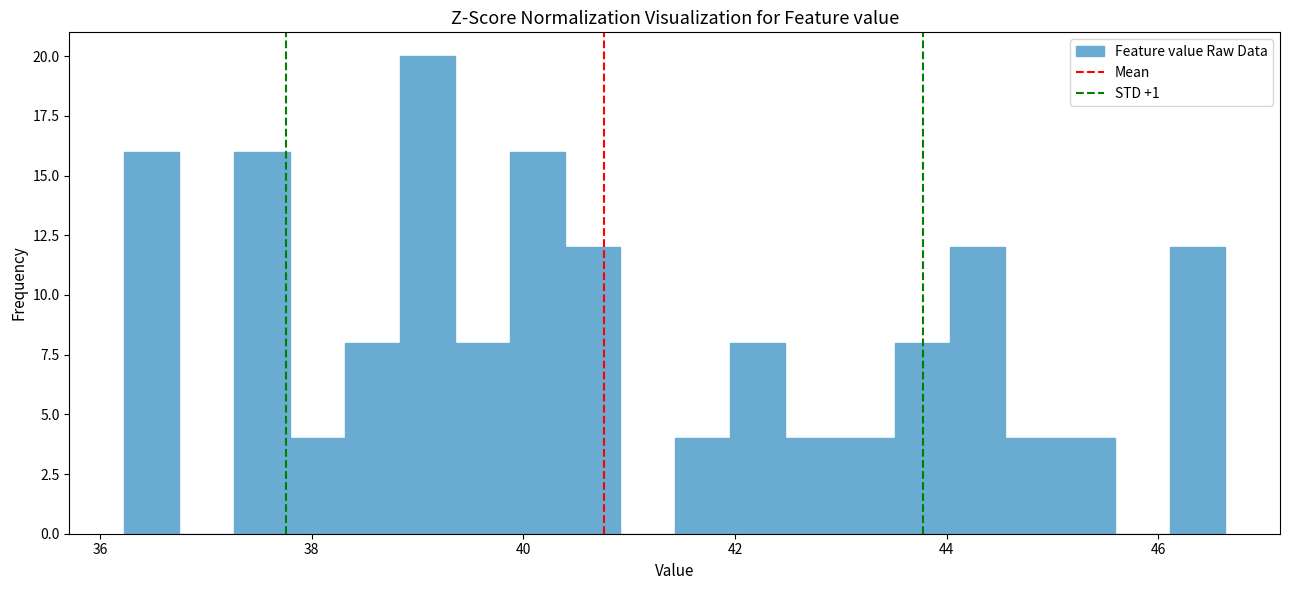

Around what value on the x-axis is the tallest bar? Give the approximate position of its centre, as read against the axis.

39.0